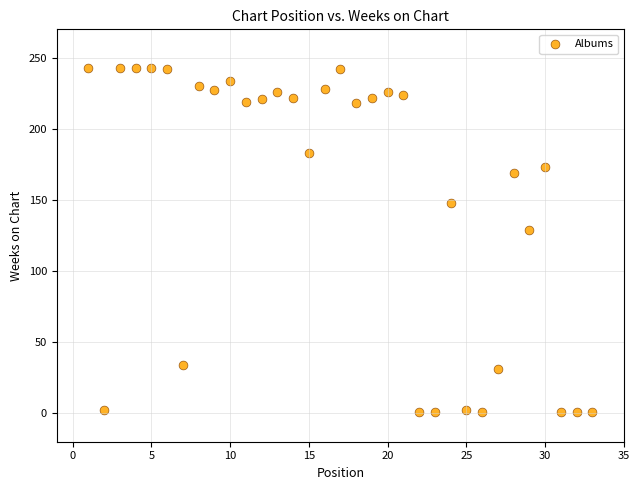

What is the range of Y values (max minus min)?

242